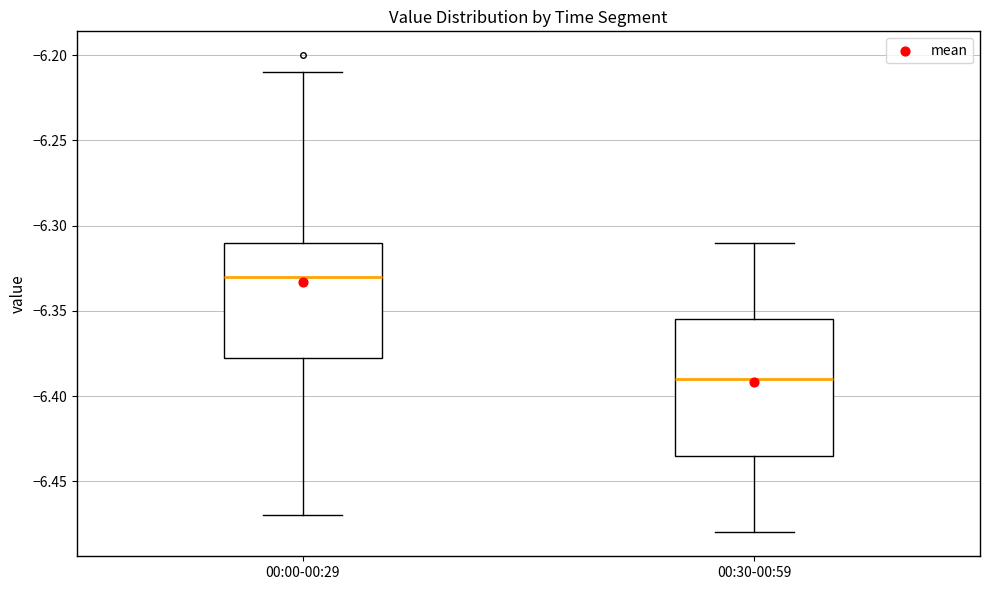

Which box has the lowest median line?

00:30-00:59